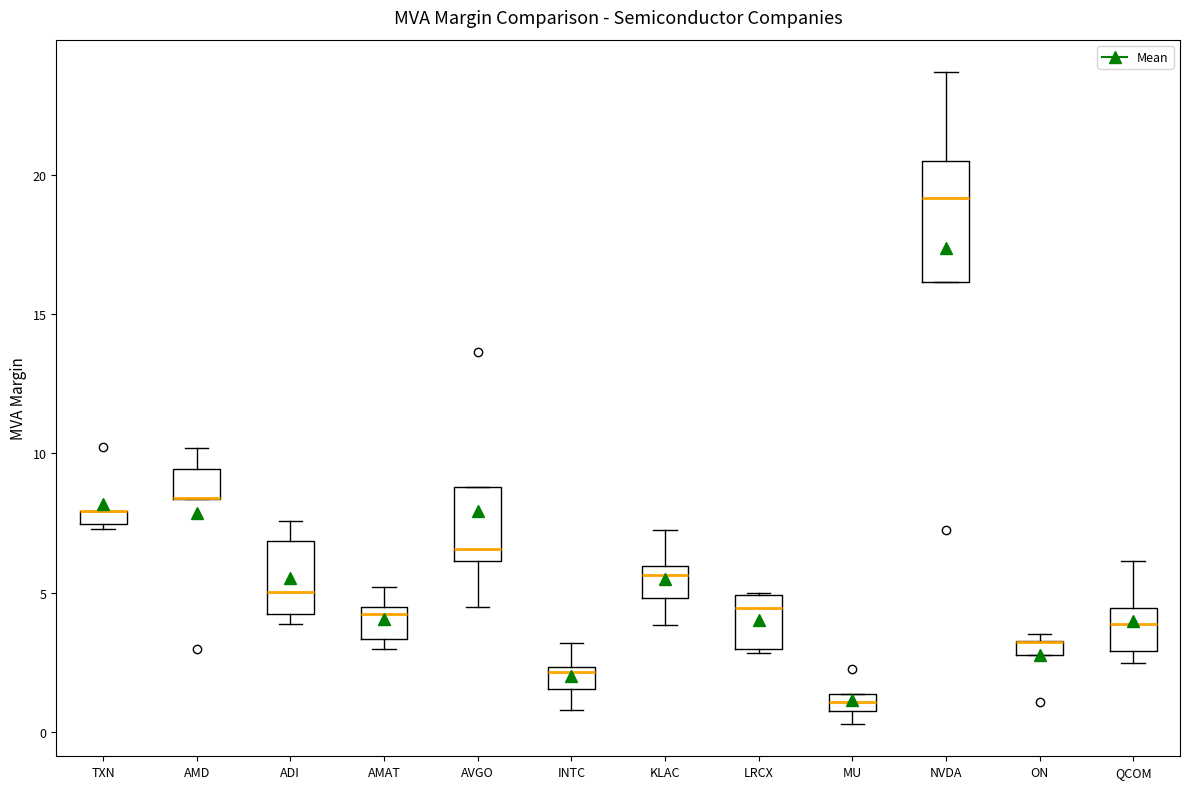

Comparing the boxes themselves (not the whiskers), which one is the tallest?

NVDA